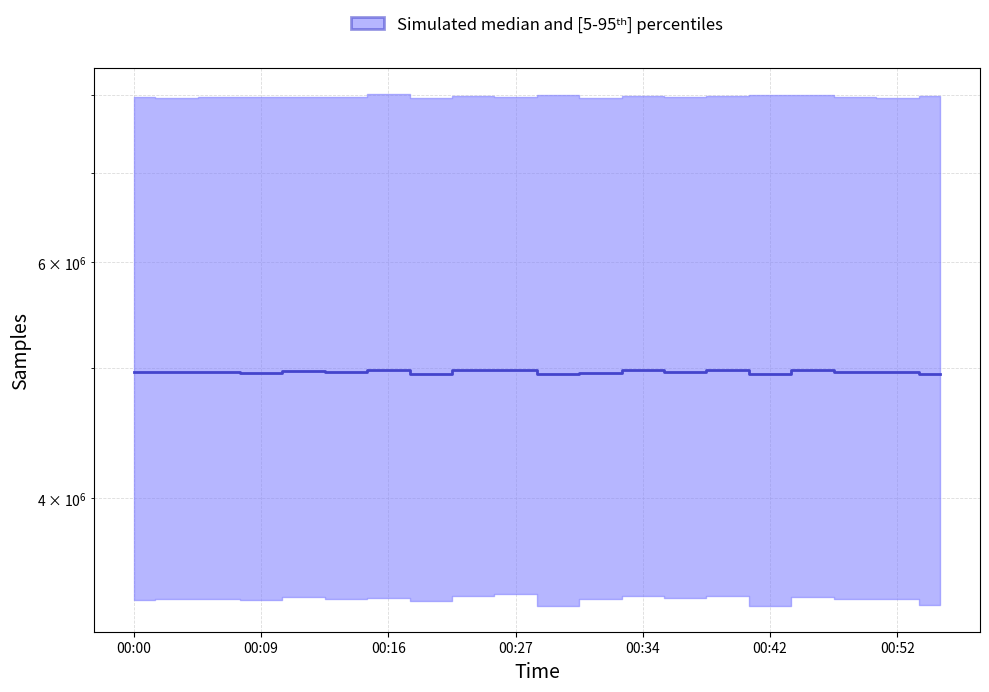

Is this an area chart (filled region under the line)?

No